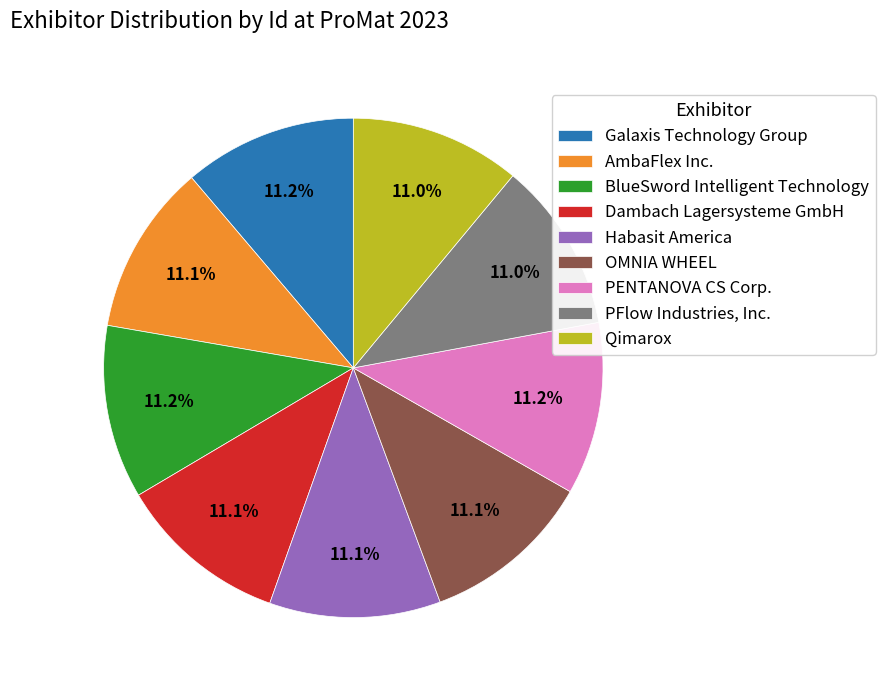

To the nearest percent, what percentage of the pie is PFlow Industries, Inc.?

11%